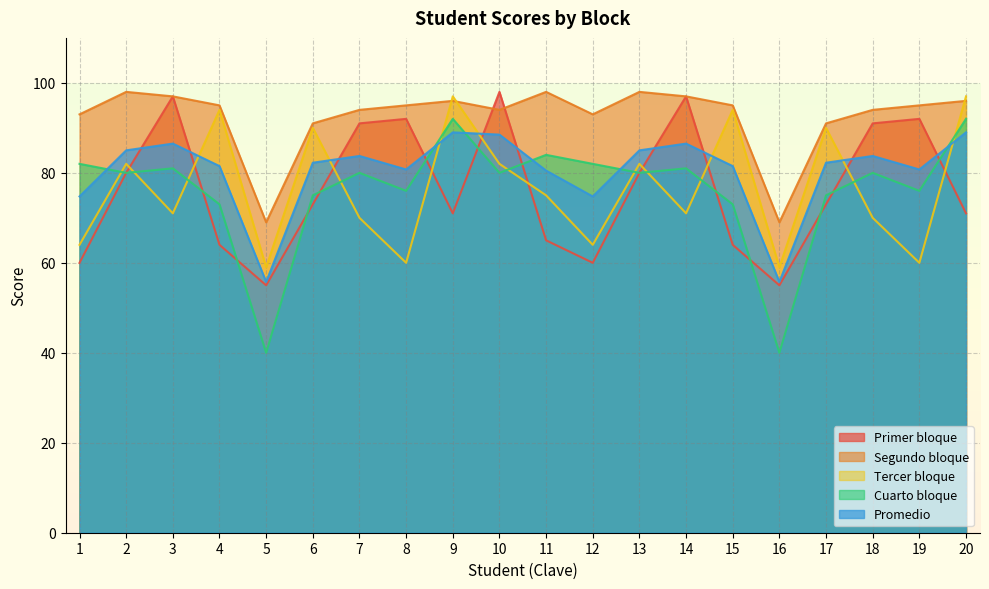

Which series changed the most between 1 and 15?

Tercer bloque